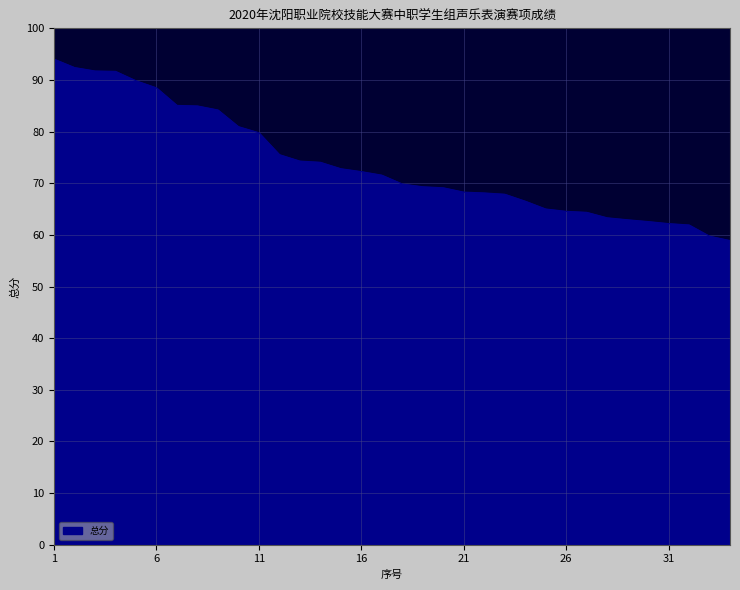

What is the difference between the maximum and minimum values?

35.1